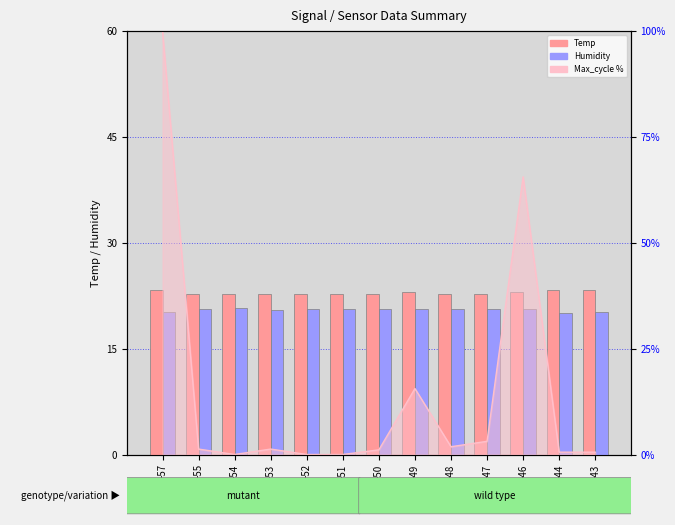

True or false: Temp has a value of 23.3 at -43.

True